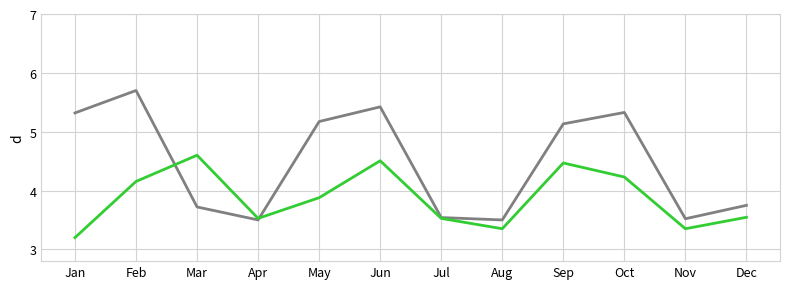

Which label corresponds to the largest value in the chart?

Feb